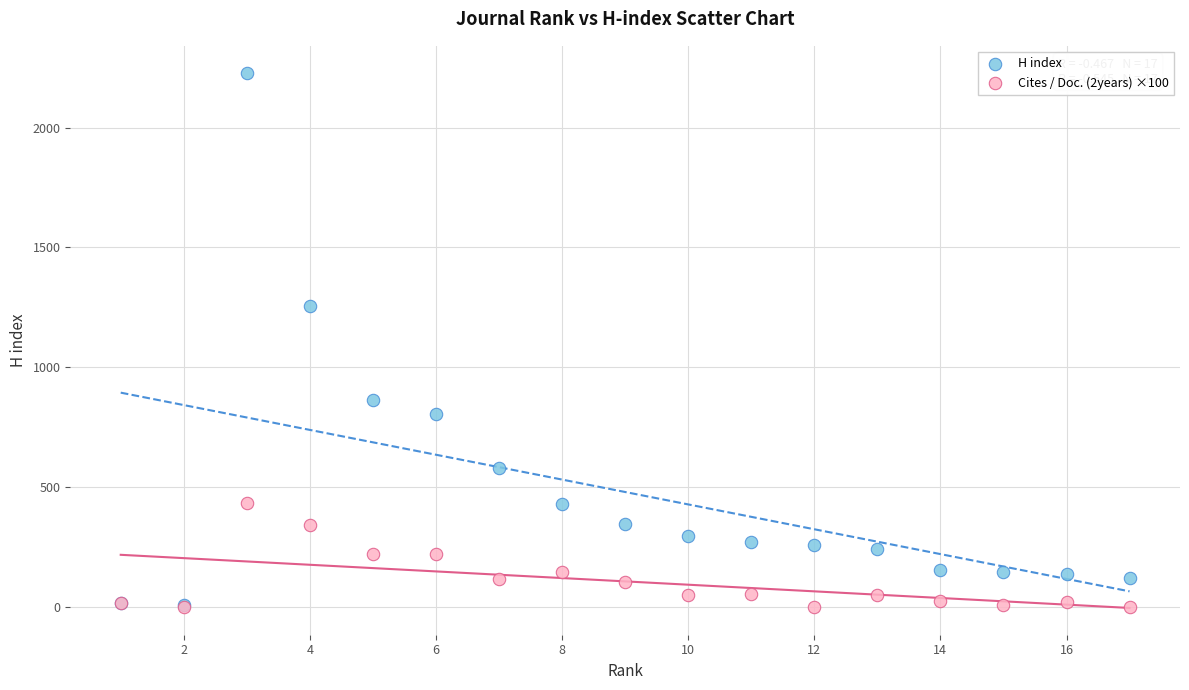

In the H index series, what Y value is closest to 1117?

1254.0